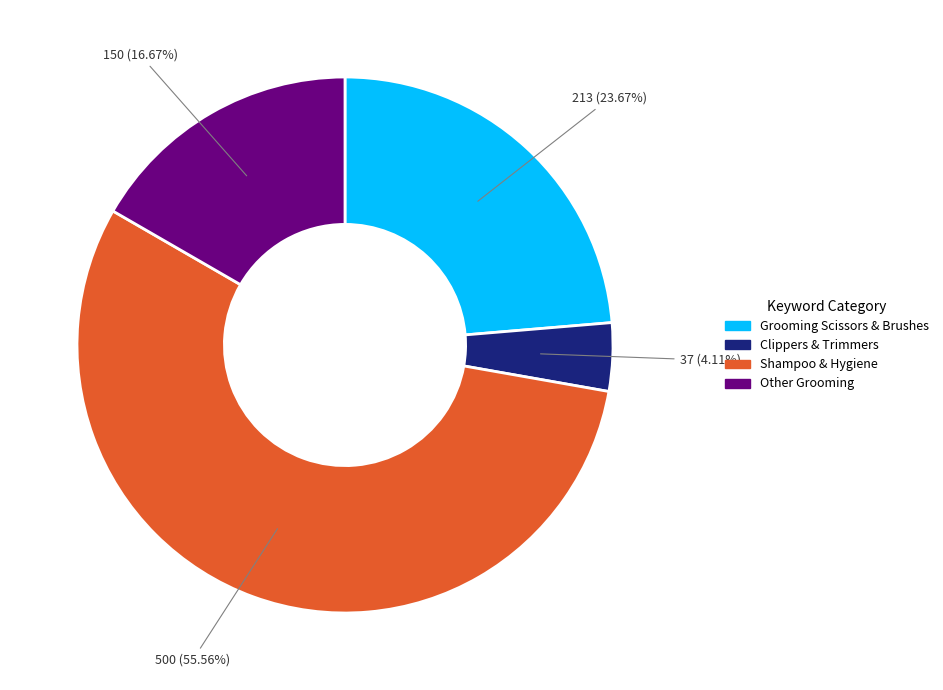

Does any single category account for the majority?

Yes